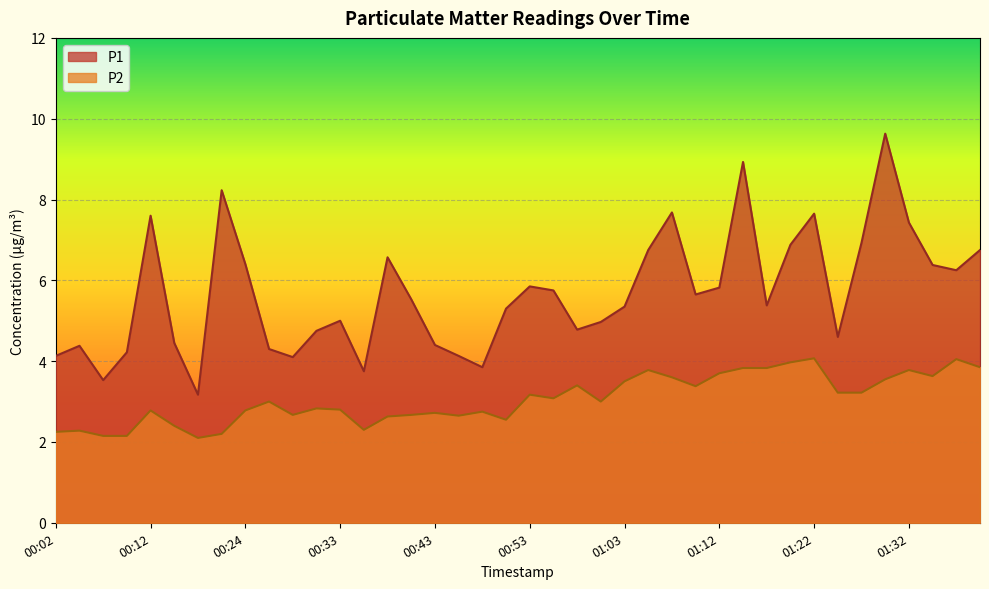

At how many categories does at least one series exceed 4?

36